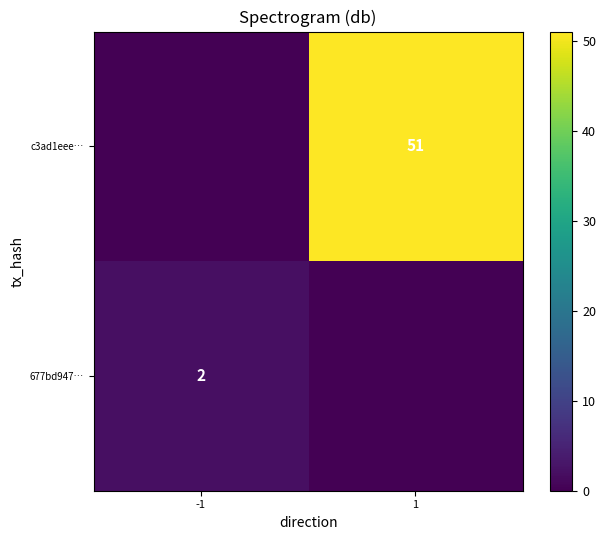

The value of c3ad1eee… at 1 is 51. True or false?

True